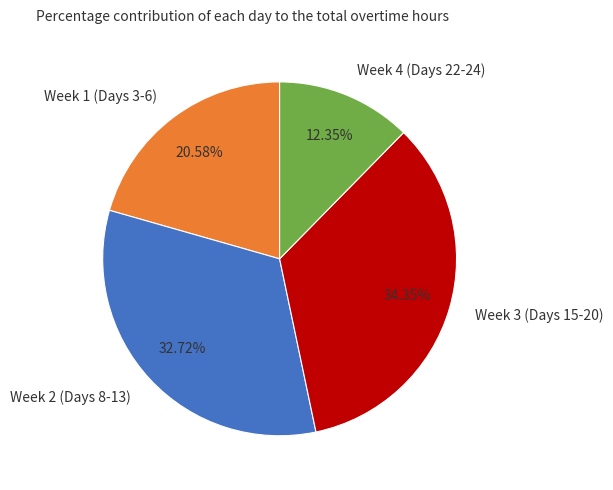

Between Week 1 (Days 3-6) and Week 2 (Days 8-13), which is larger?

Week 2 (Days 8-13)